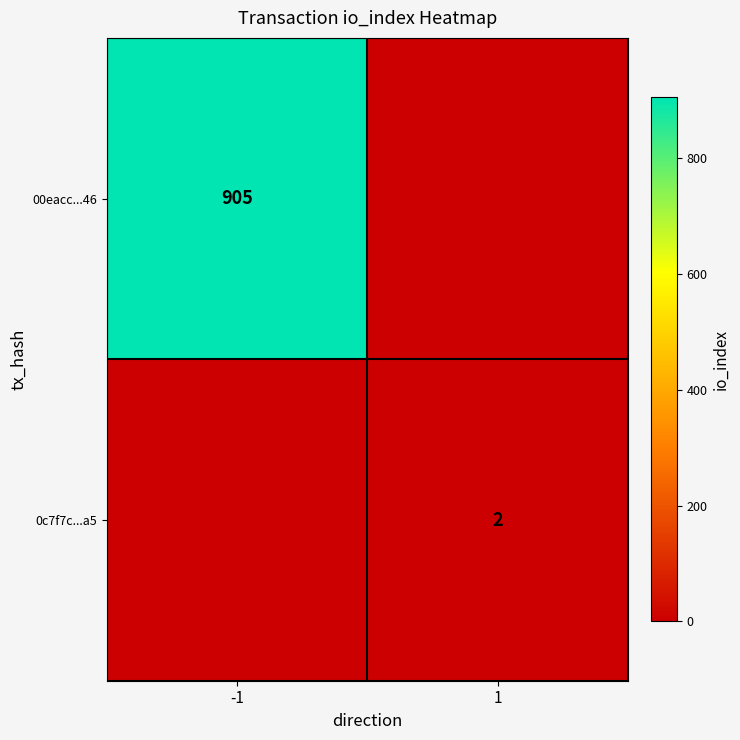

Is the value of 00eacc...46 at -1 greater than the value of 0c7f7c...a5 at 1?

Yes